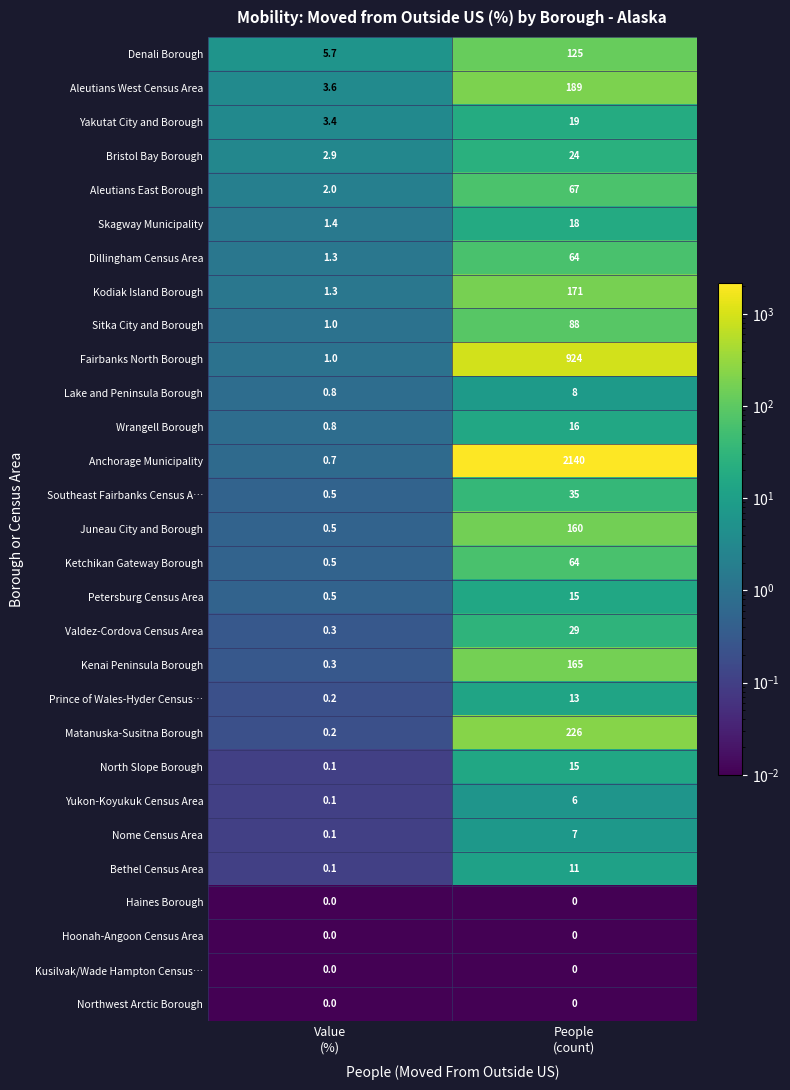

What is the difference between the maximum and minimum values in the Matanuska-Susitna Borough series?

225.8